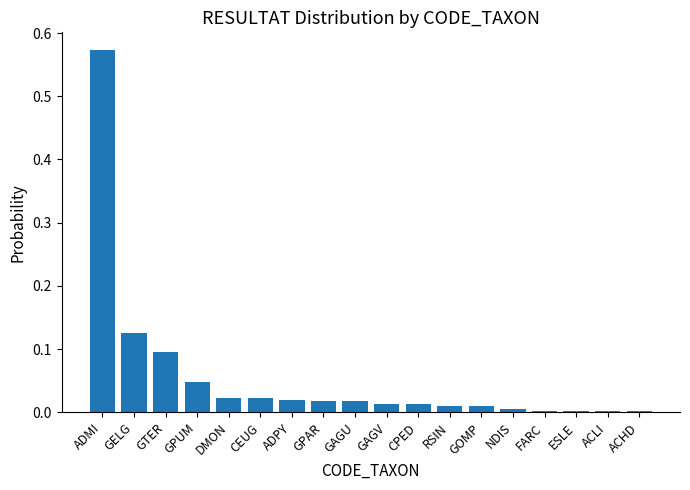

Between GPUM and ACHD, which is larger?

GPUM